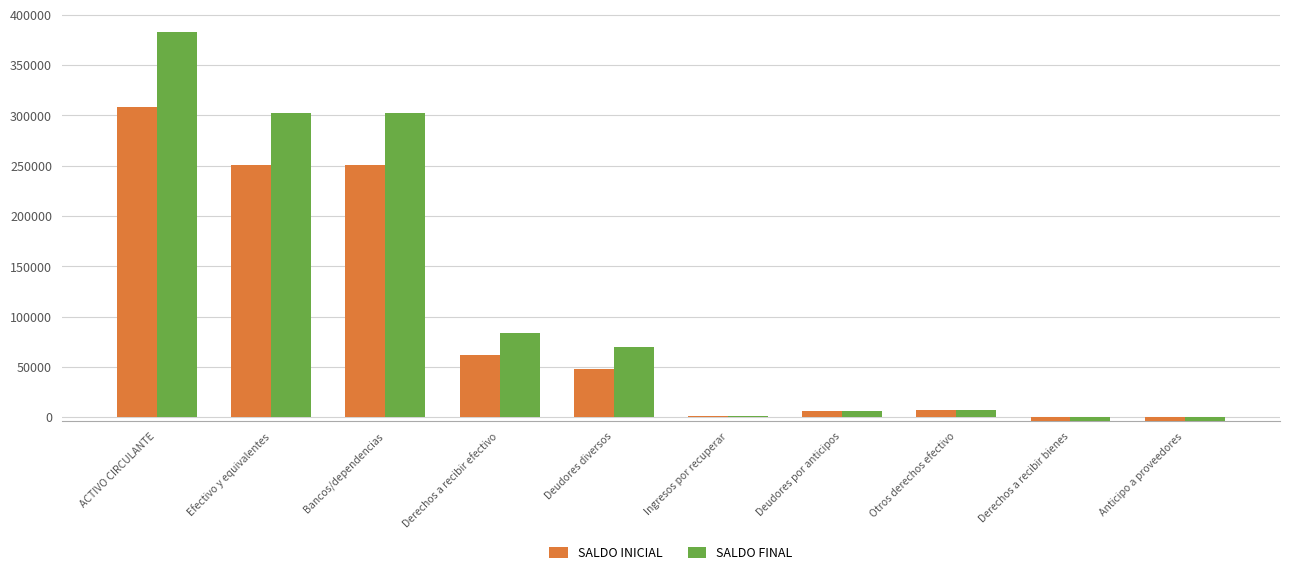

Which series has the largest total across all categories?

SALDO FINAL